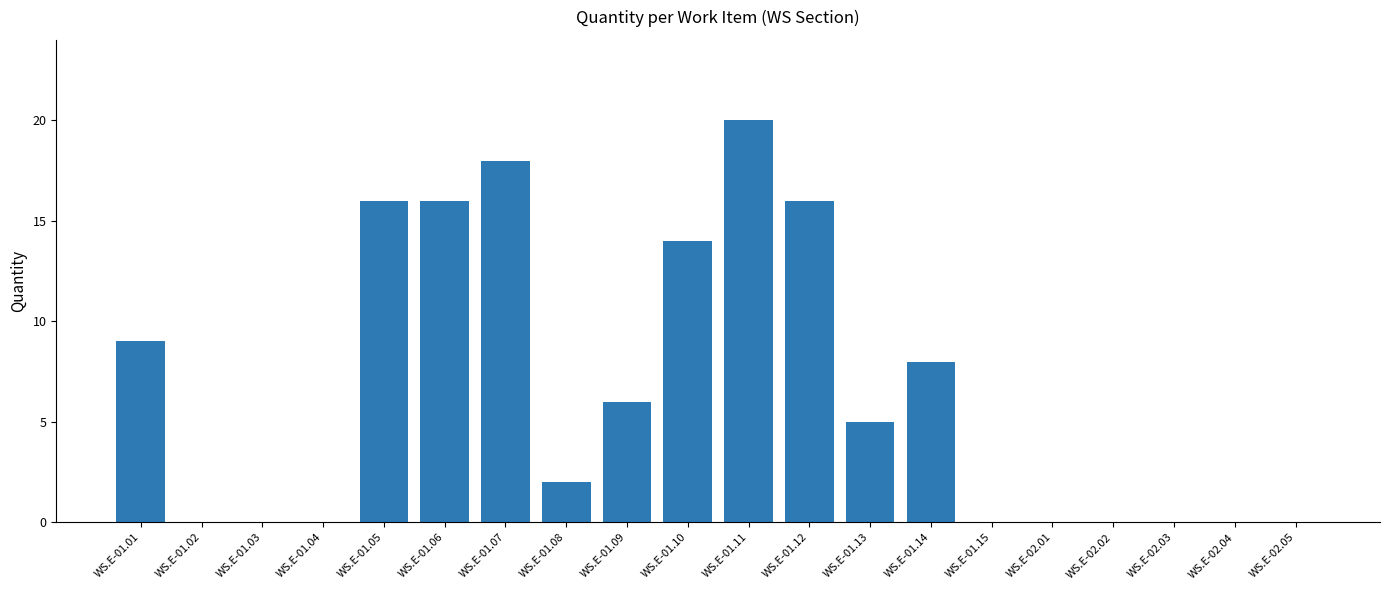

Which category has the highest value across all series?

WS.E-01.11